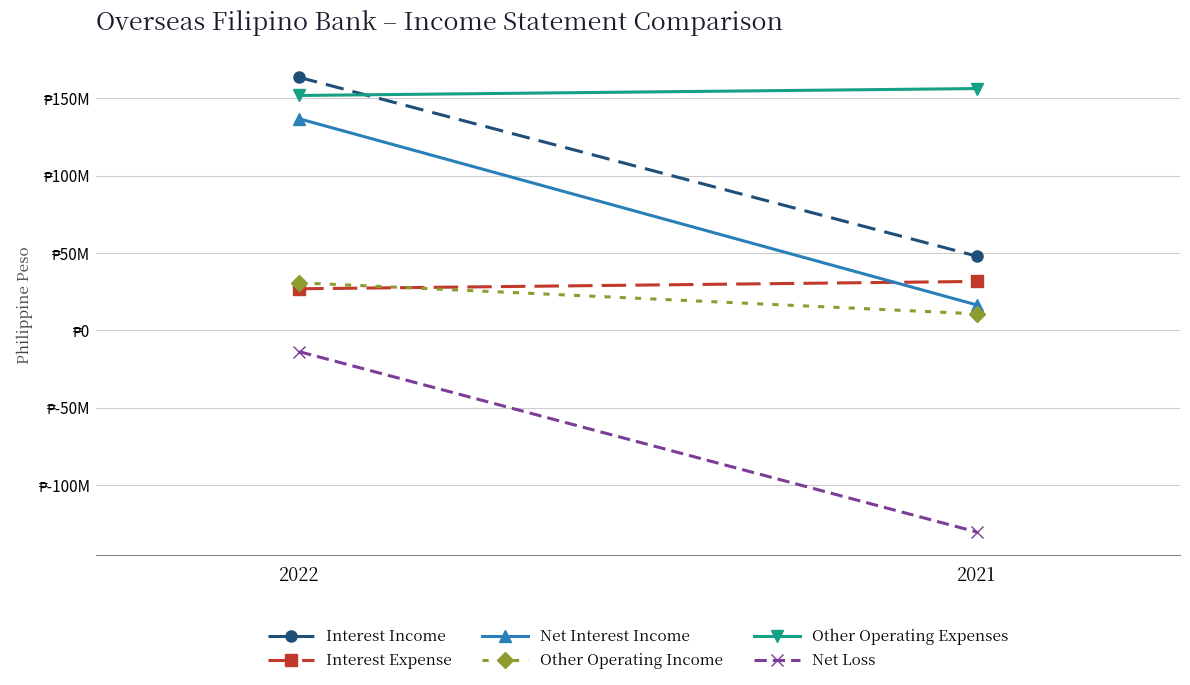

What is the total value across all series at 2021?

132187549